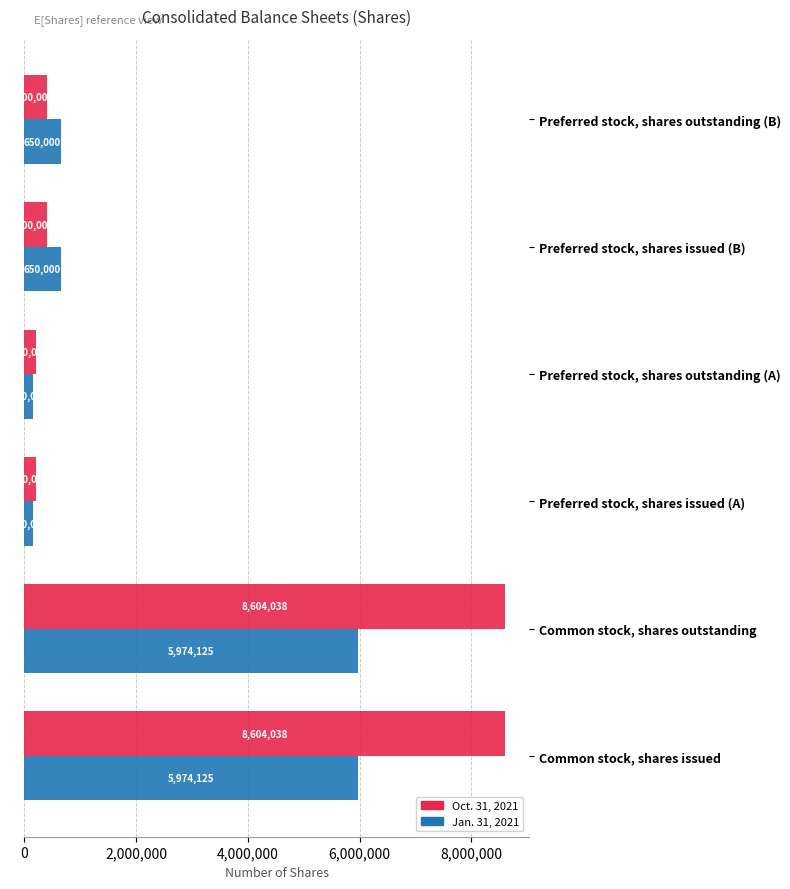

True or false: Jan. 31, 2021 has a value of 3663155 at Common stock, shares outstanding.

False